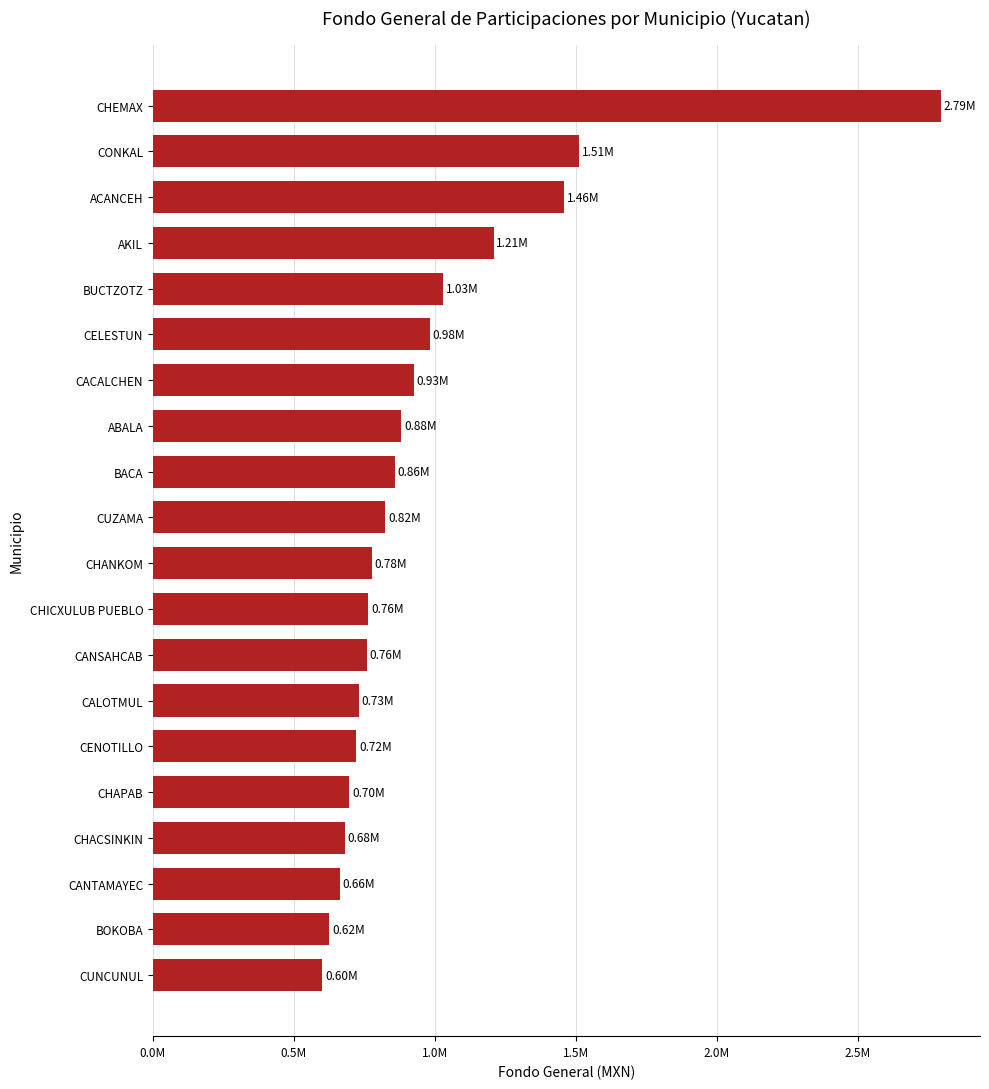

What is the difference between the maximum and second lowest values?

2168403